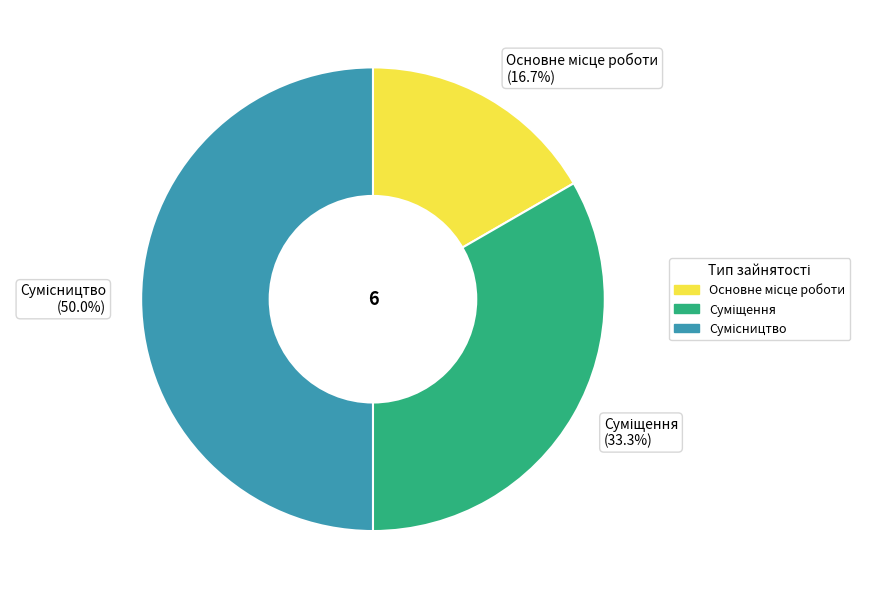

To the nearest percent, what portion does Сумісництво represent?

50%